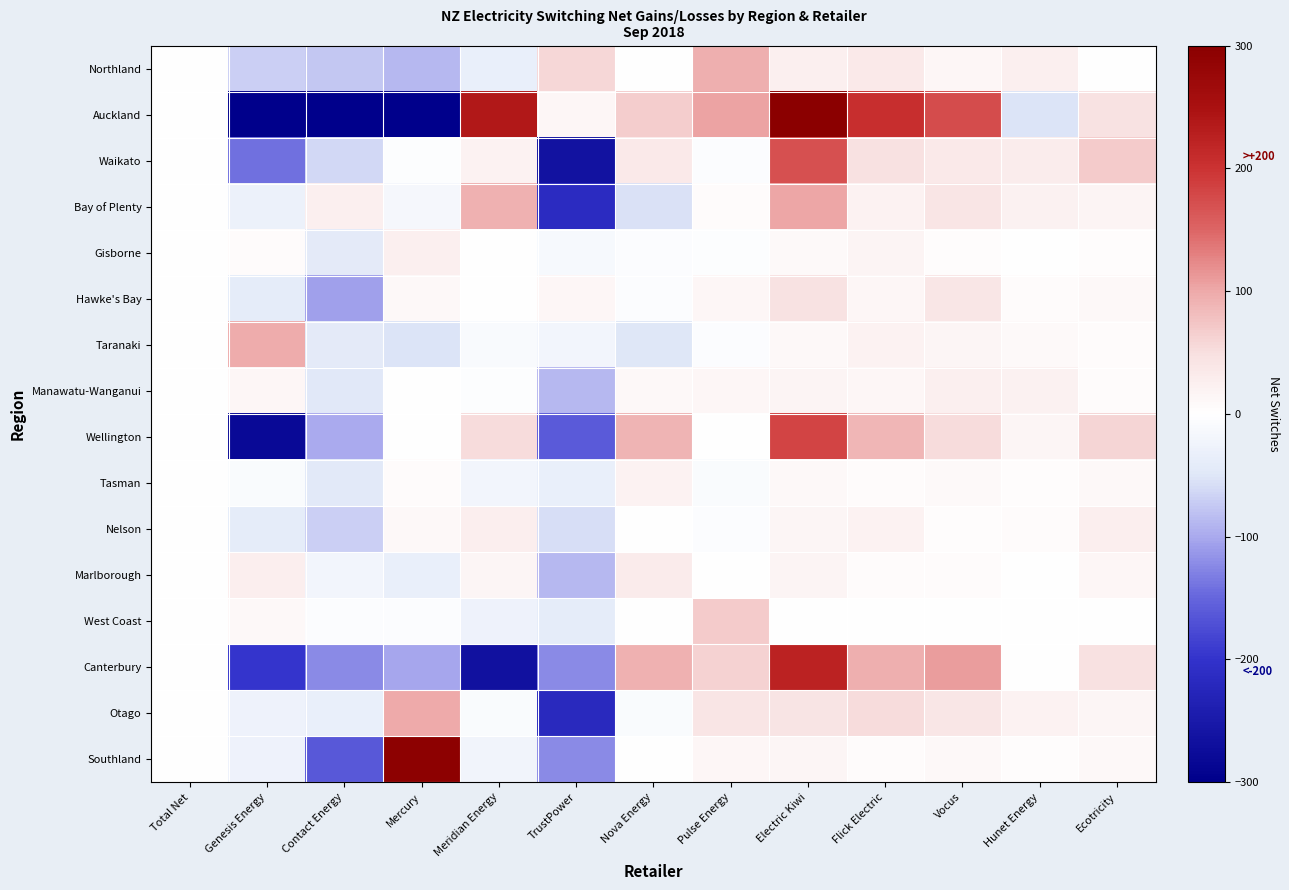

At which category is the sum across all series the highest?

Electric Kiwi